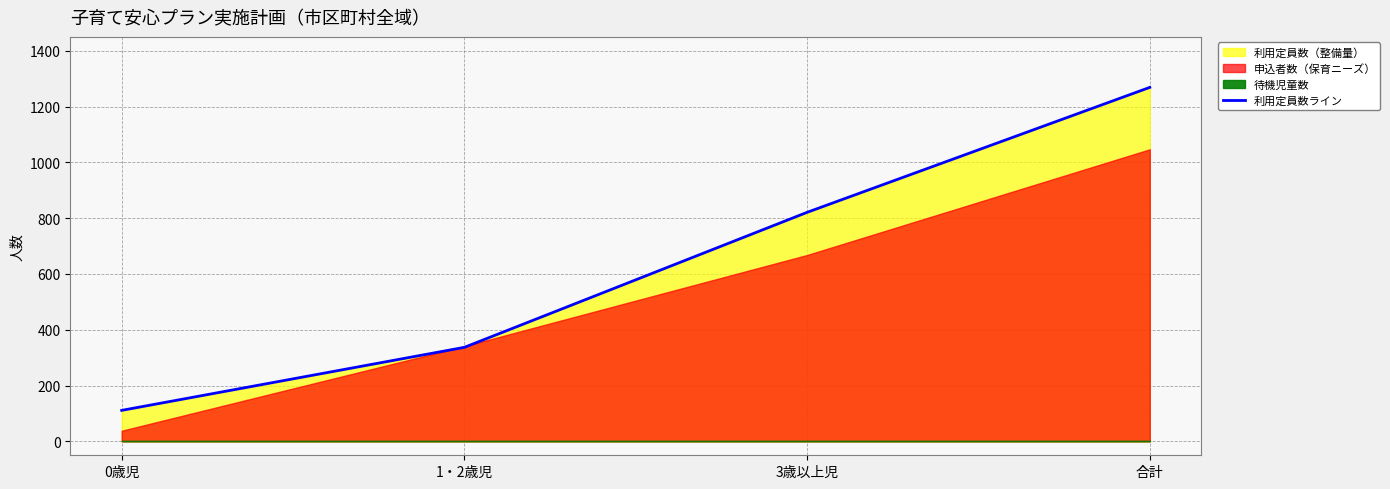

What is the ratio of the value at 0歳児 to the value at 1・2歳児?

0.3